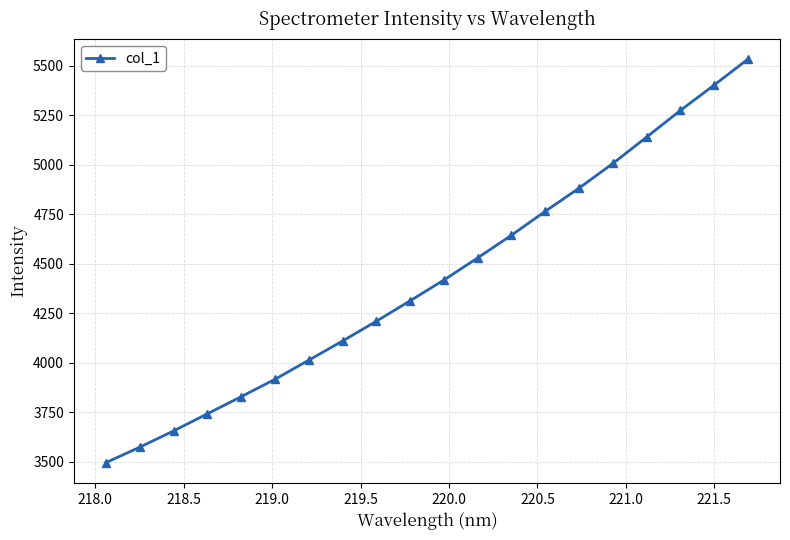

Is this an area chart (filled region under the line)?

No